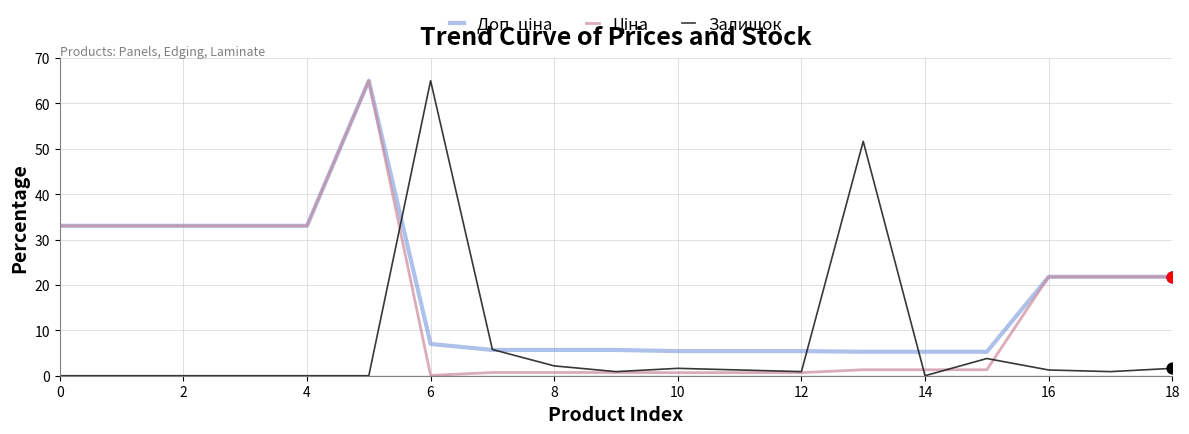

At how many categories does at least one series exceed 51?

3